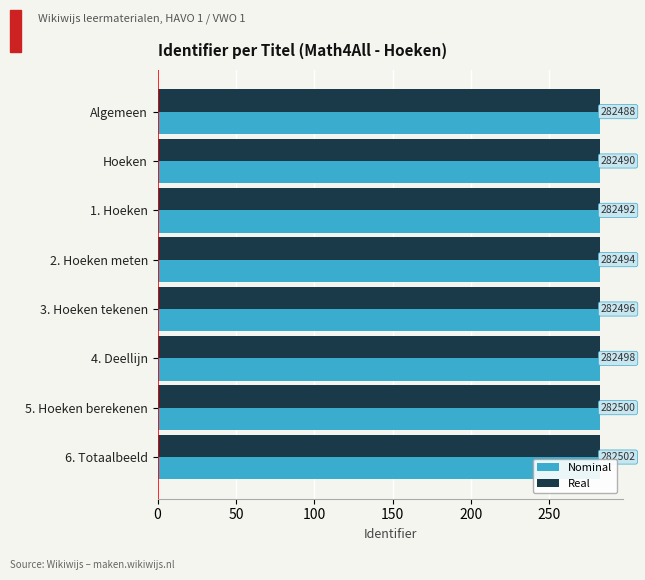

How many distinct data groups are displayed?

2